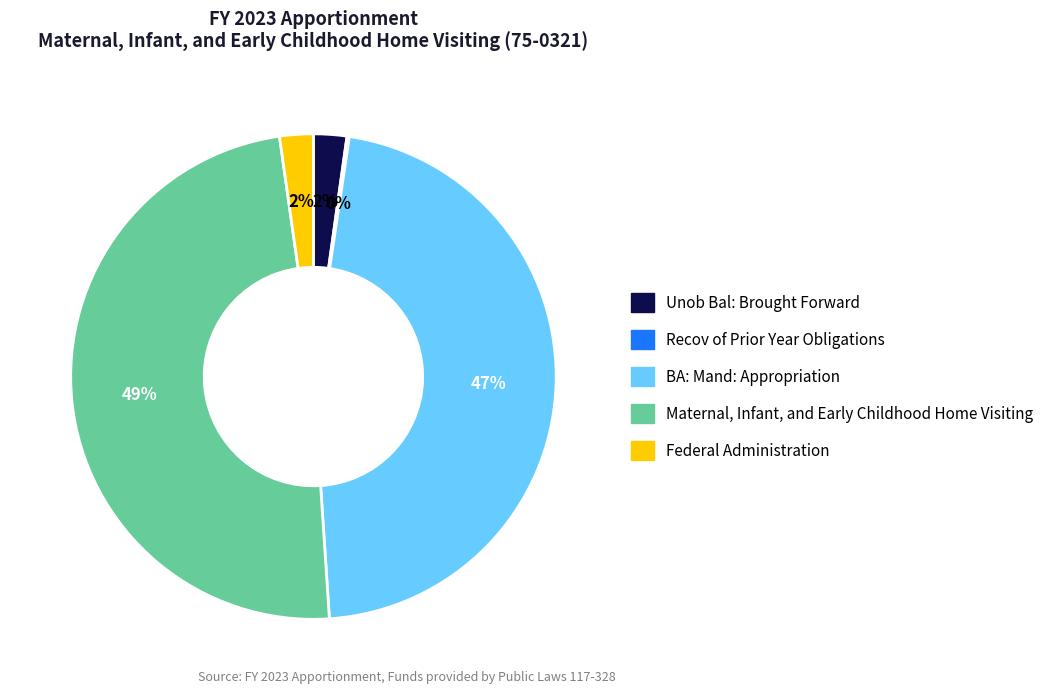

The Unob Bal: Brought Forward slice represents 2% of the pie. True or false?

True